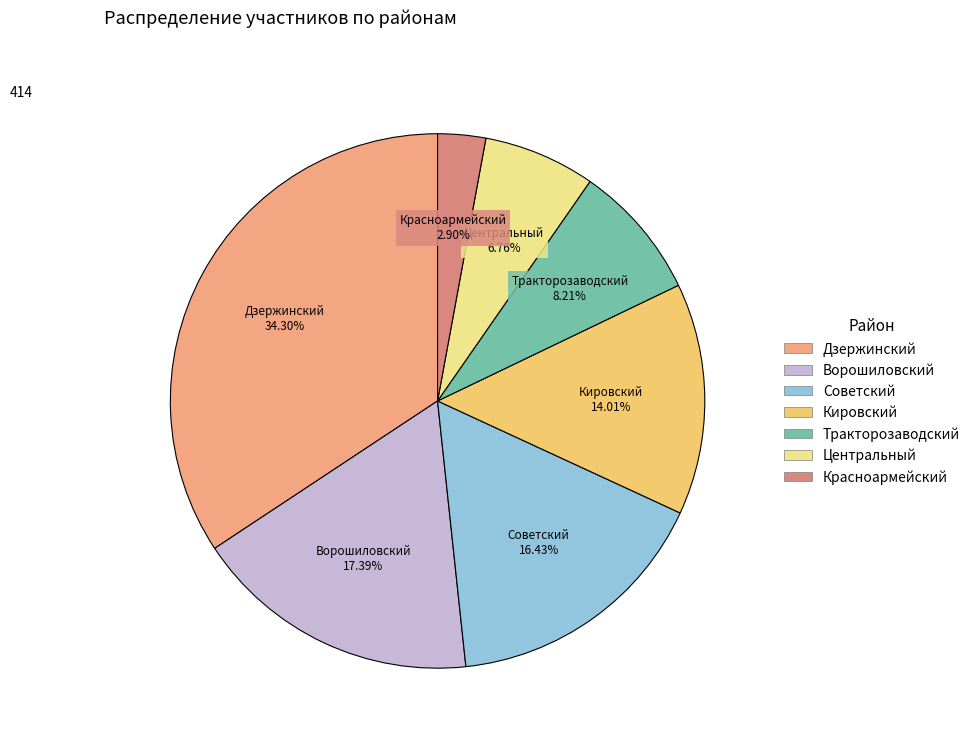

What percentage is the Дзержинский slice, to the nearest percent?

34%